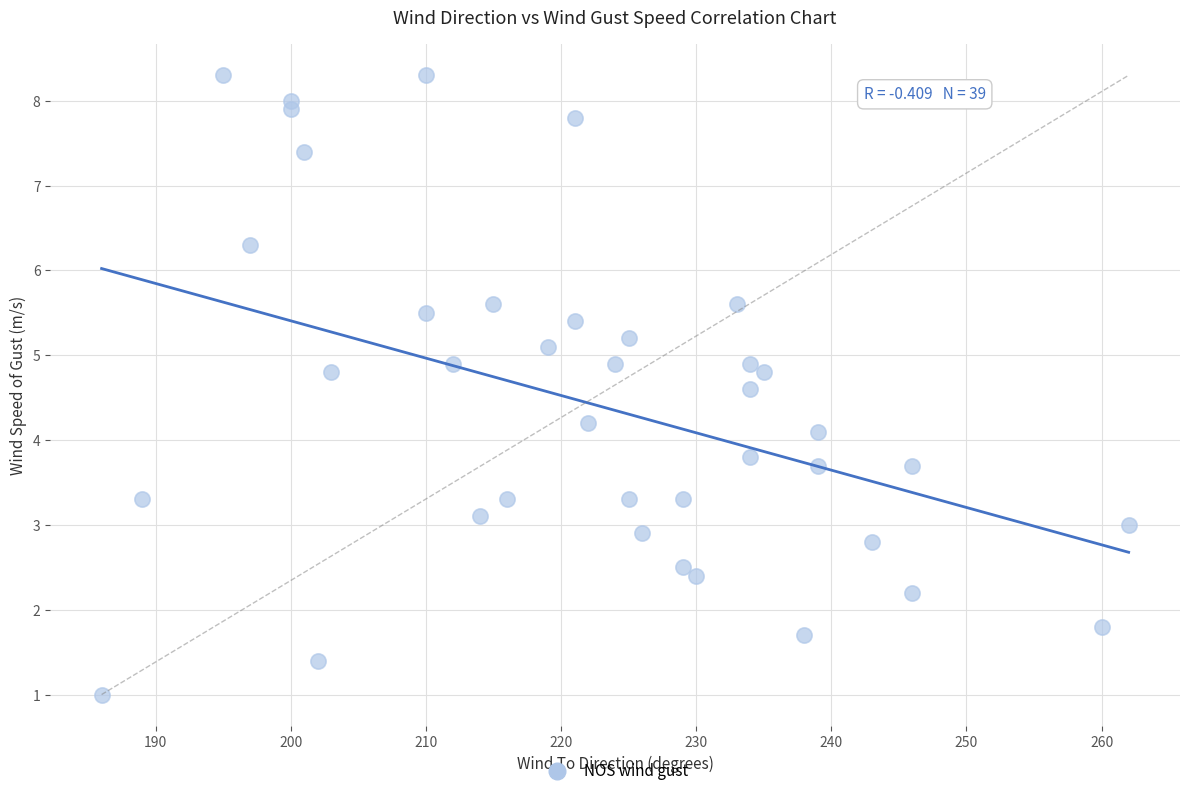

What Y value in the scatter plot is closest to 4?

4.1